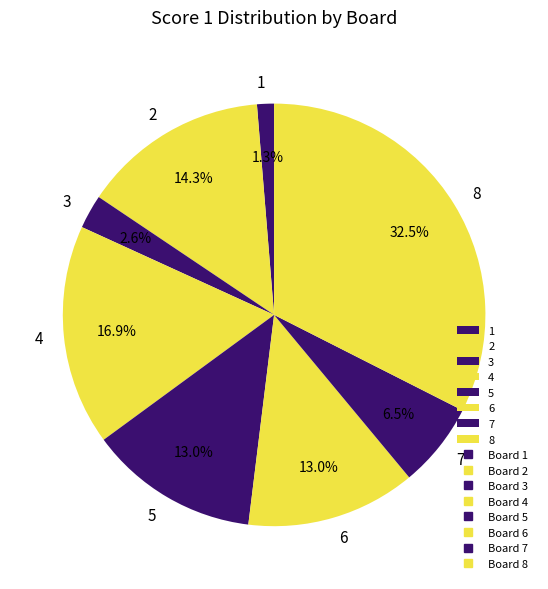

To the nearest percent, what portion does 5 represent?

13%